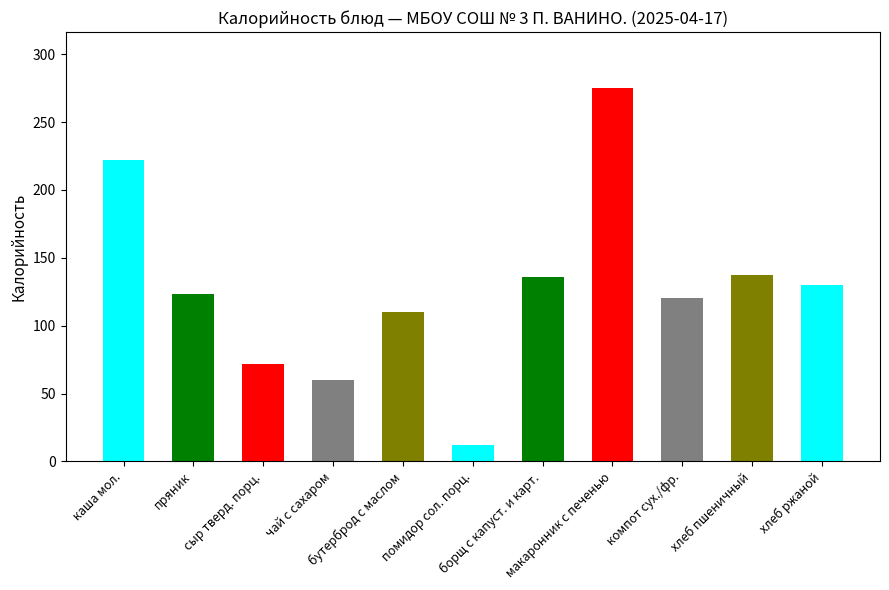

What is the value of the 11th bar from the left?

130